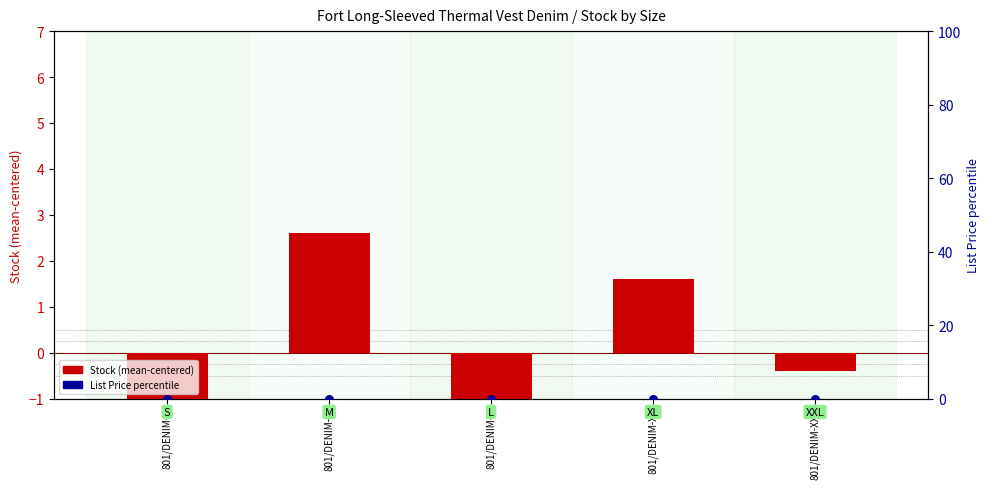

At which category is the sum across all series the highest?

801/DENIM-M